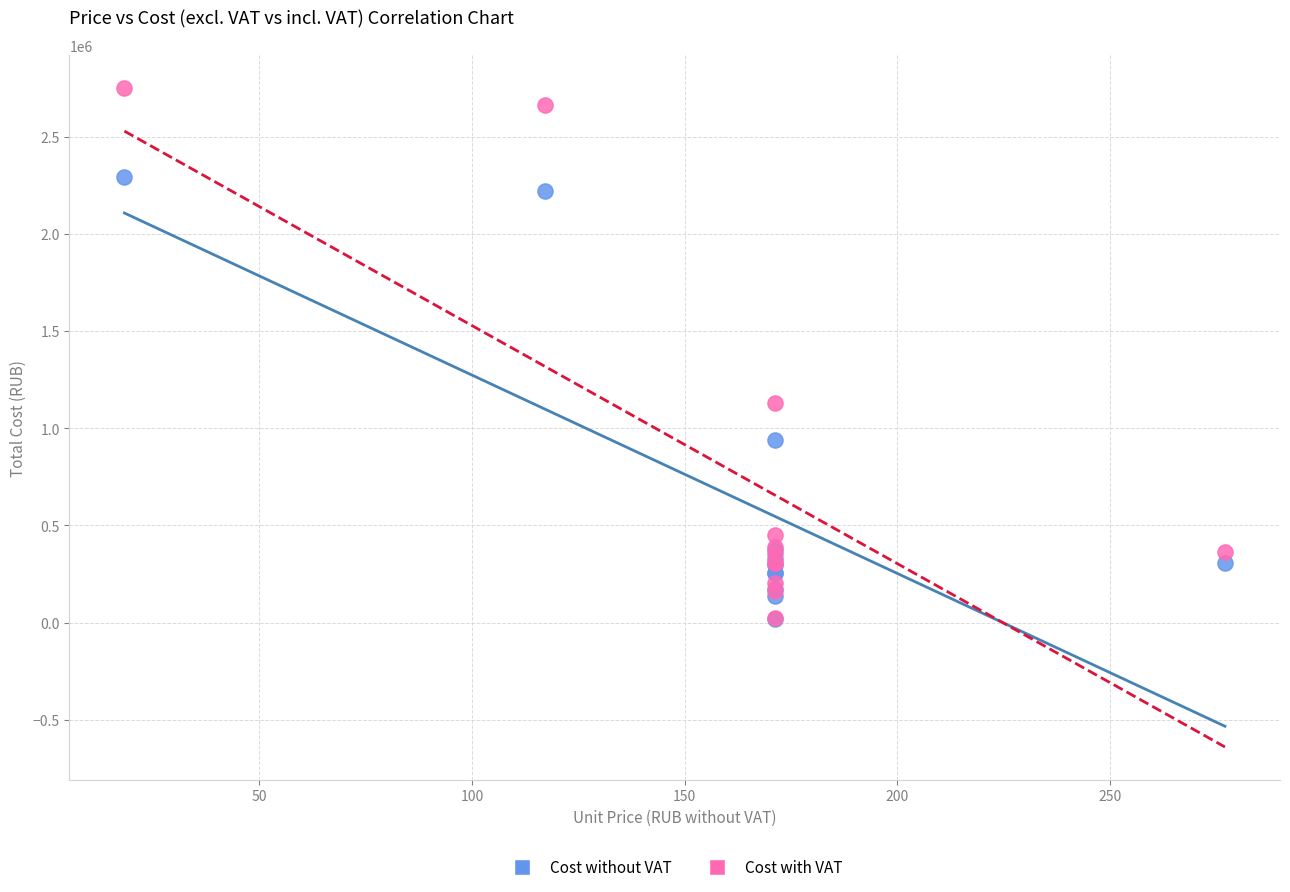

What are all the series names shown in the legend?

Cost without VAT, Cost with VAT